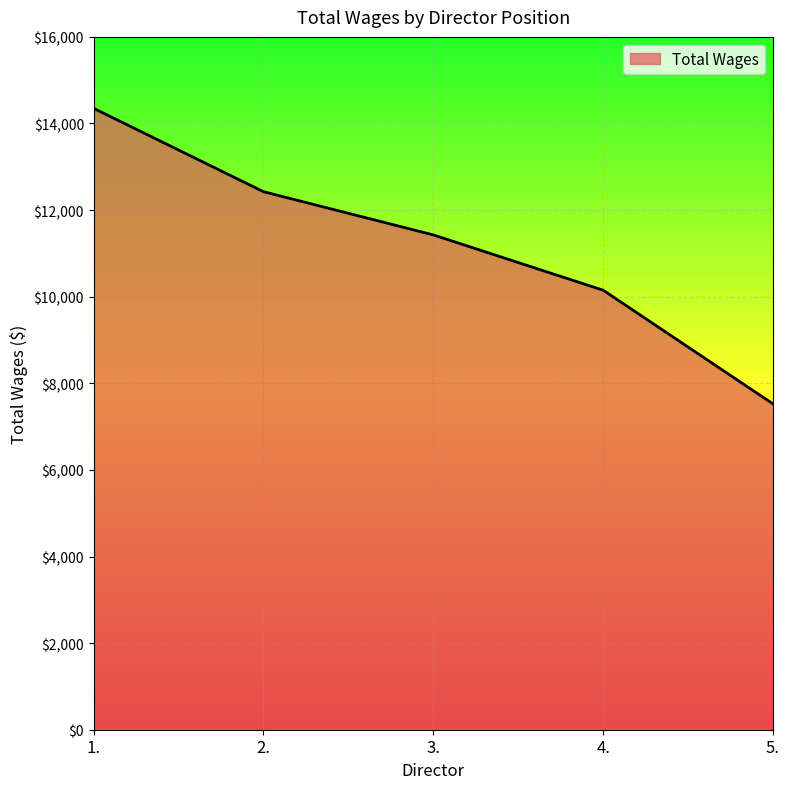

List the labels in order of value, smallest first.

5., 4., 3., 2., 1.